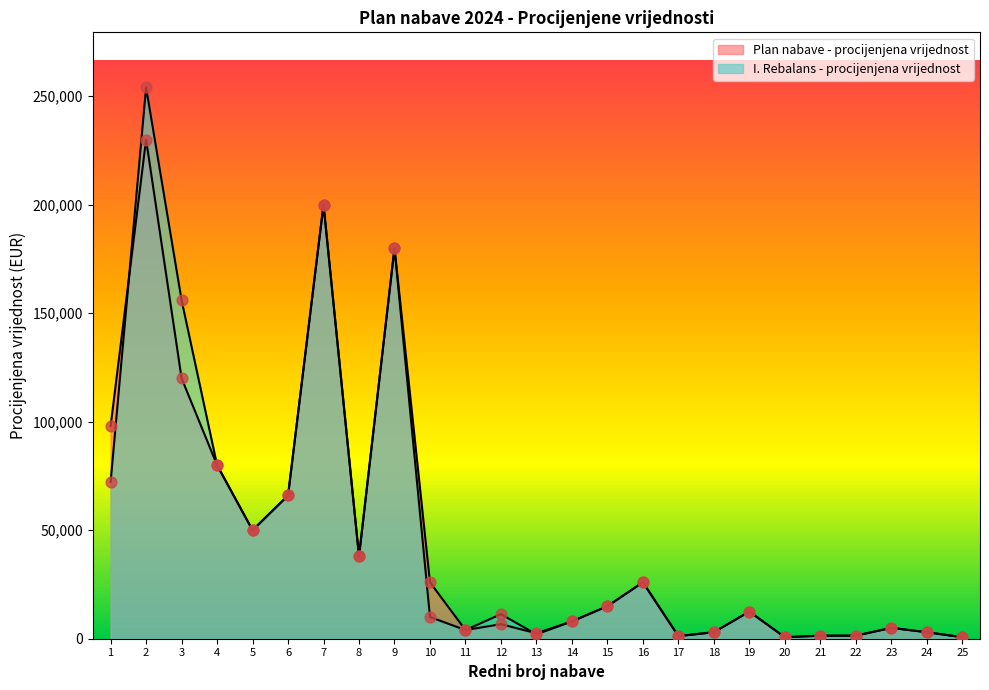

What is the total value across all series at 21?

2800